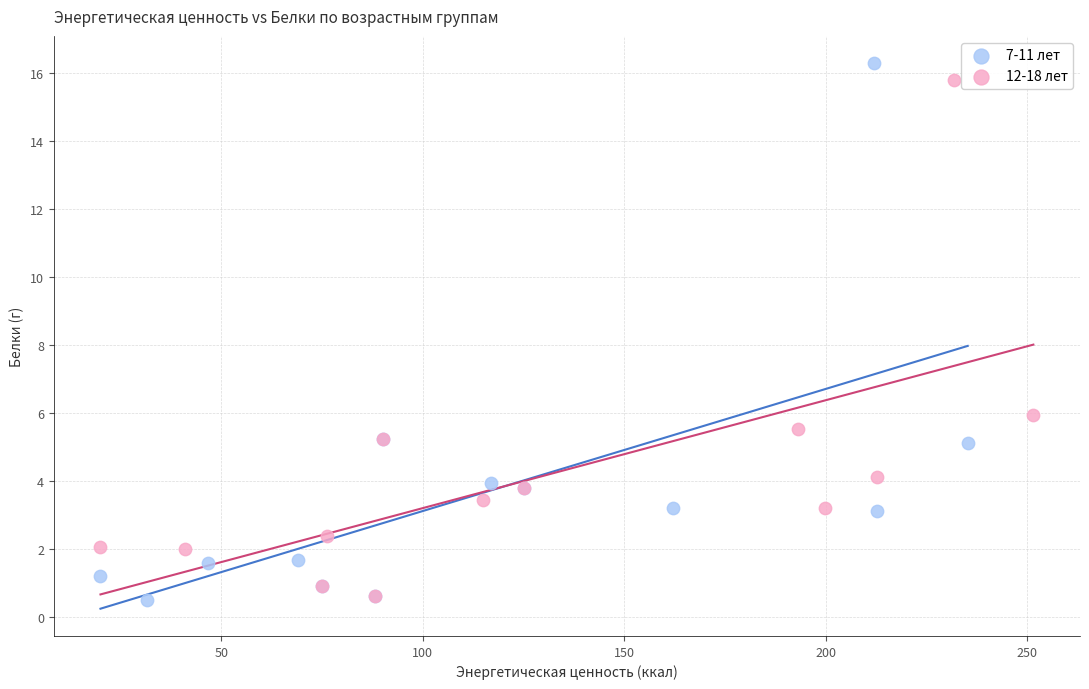

What are all the series names shown in the legend?

7-11 лет, 12-18 лет